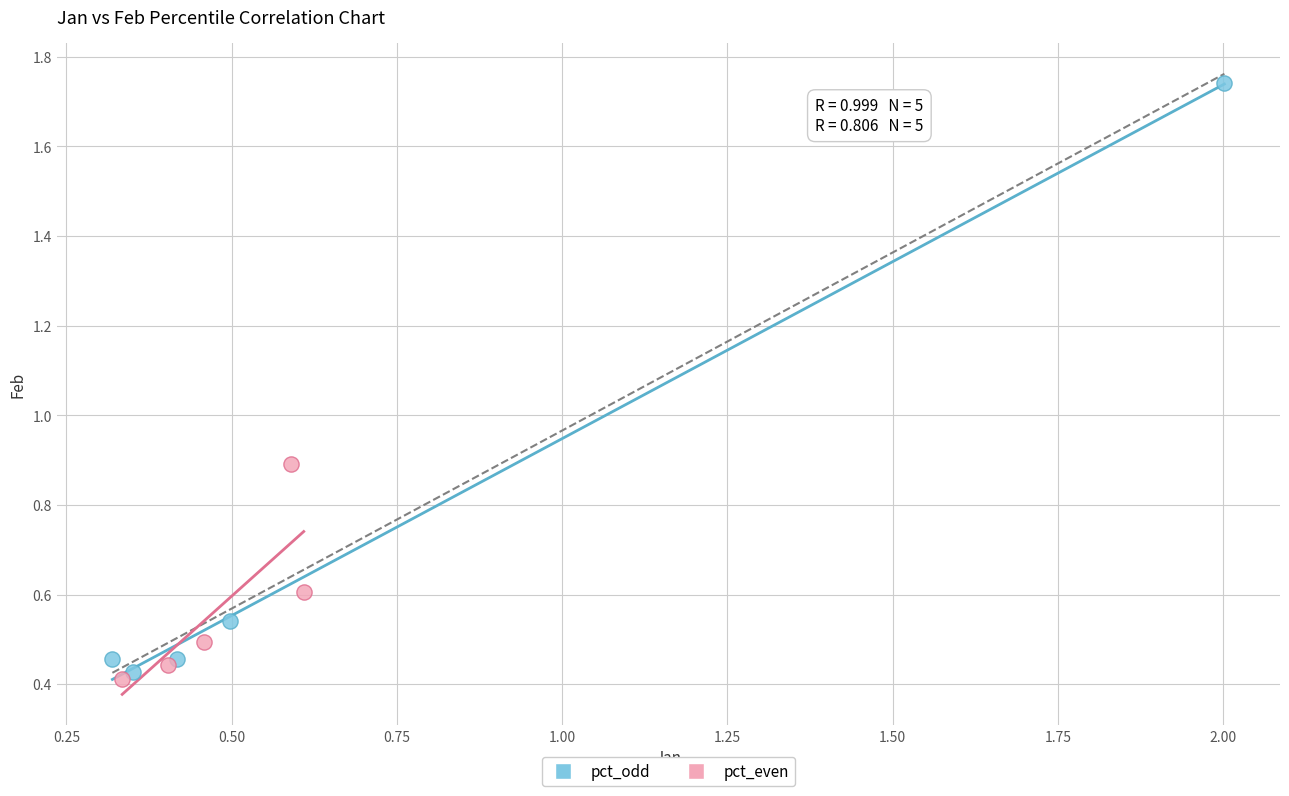

What are all the series names shown in the legend?

pct_odd, pct_even